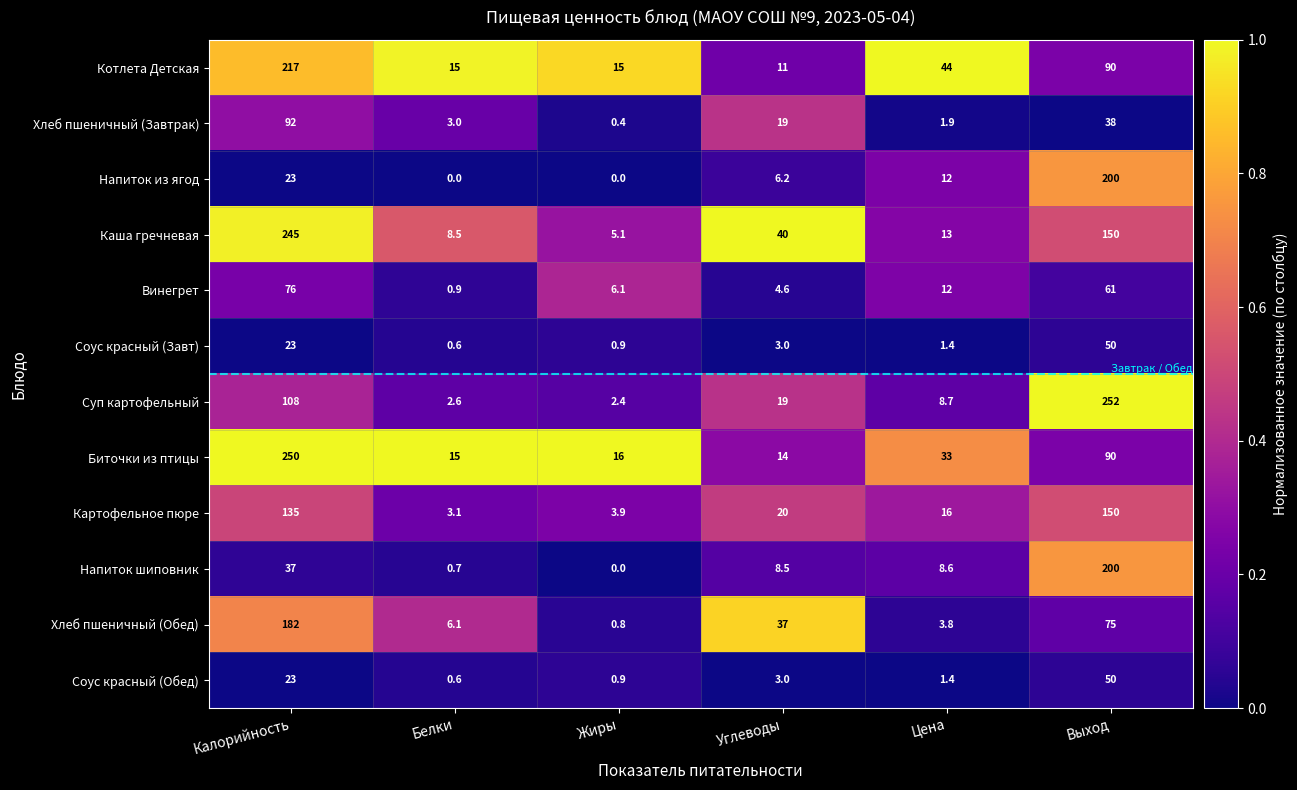

What is the difference between the highest and lowest values at Углеводы?

37.0